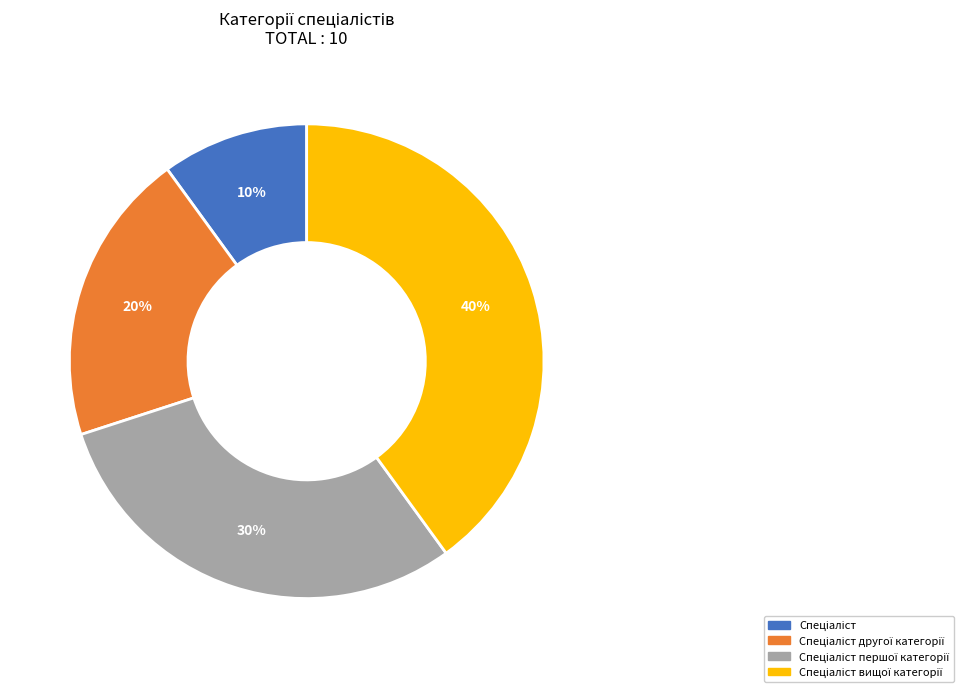

Does any single category account for the majority?

No